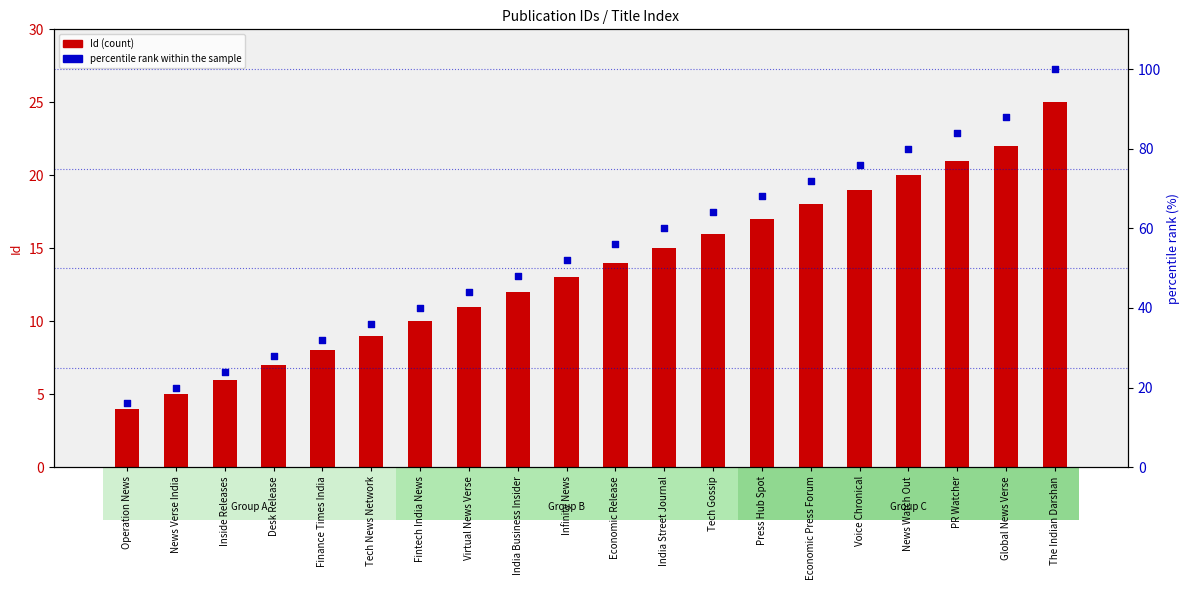

Which series has the largest total across all categories?

percentile rank within the sample